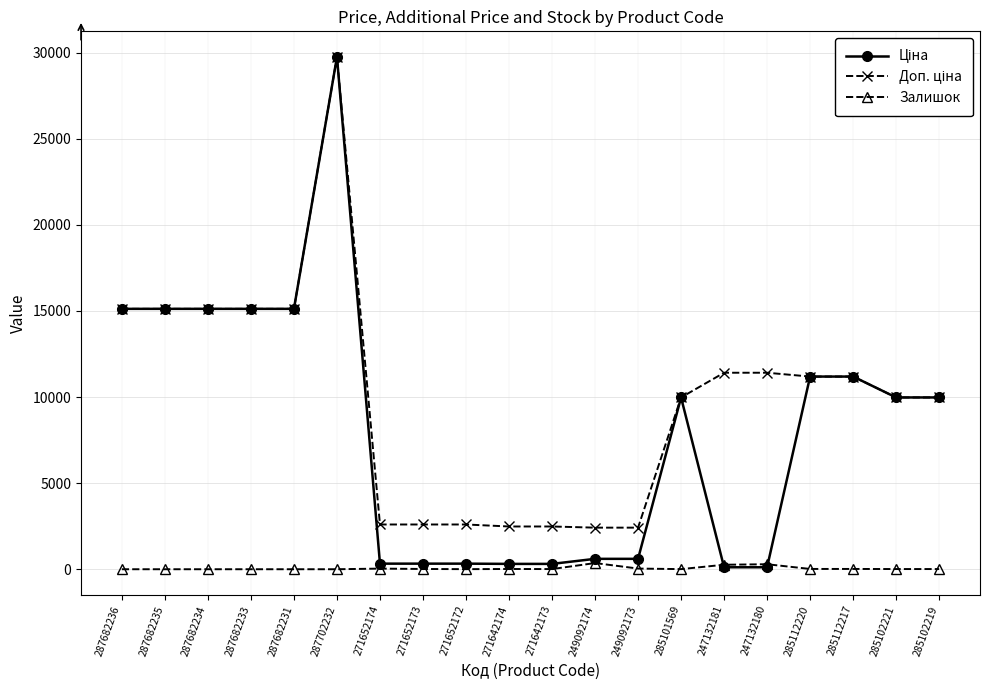

At which category is the sum across all series the highest?

287702232